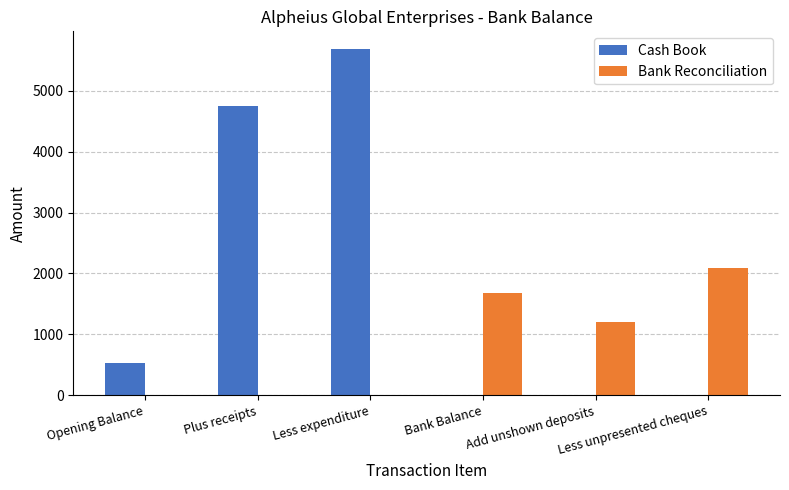

Which series has the largest total across all categories?

Cash Book